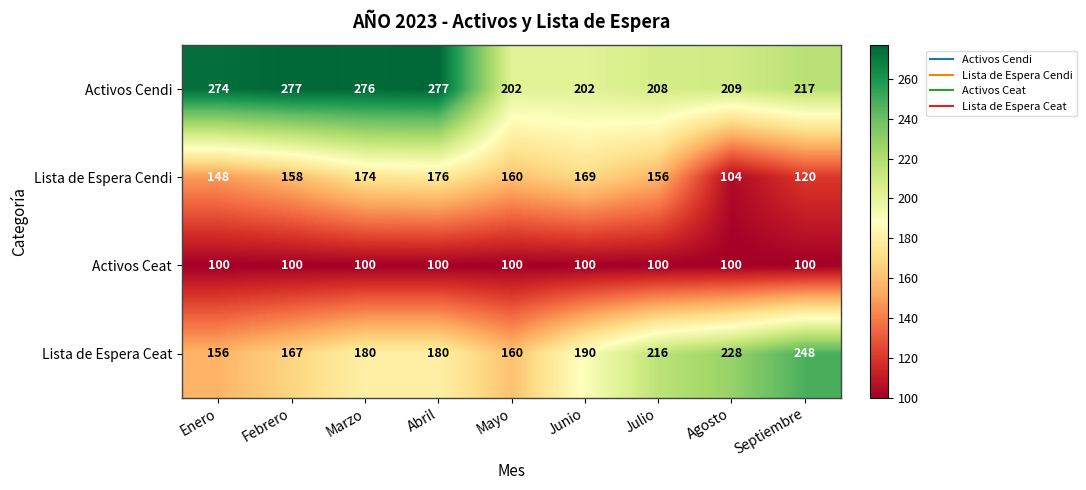

List the series in order of their peak value, lowest first.

Activos Ceat, Lista de Espera Cendi, Lista de Espera Ceat, Activos Cendi